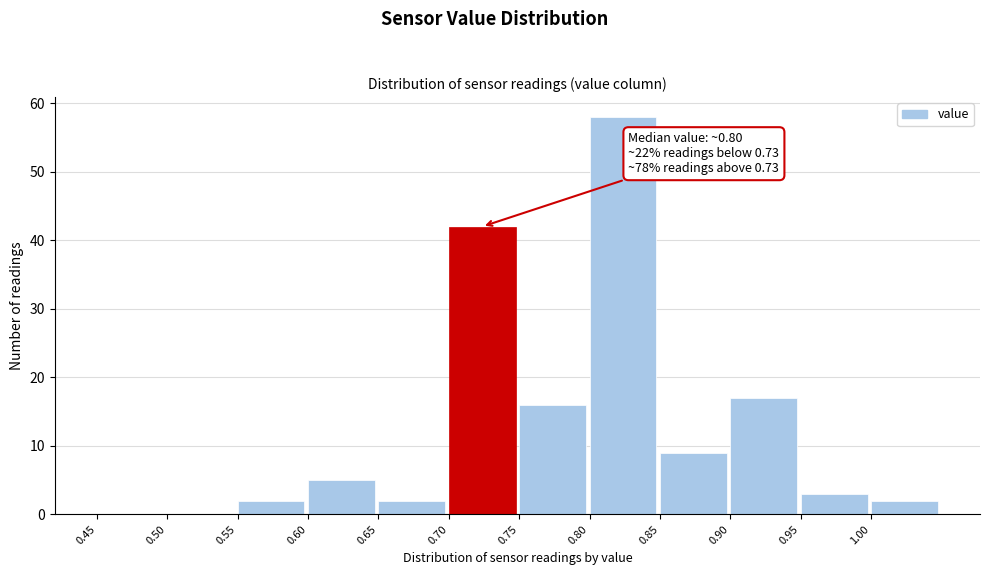

Over which range of the x-axis is the bar tallest?

0.80 to 0.85